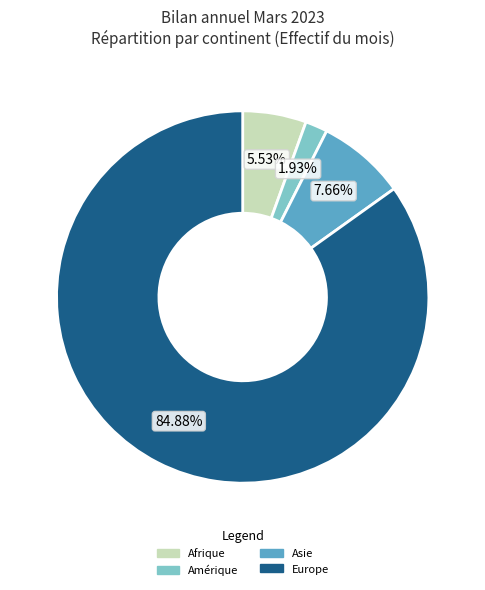

The Afrique slice represents 6% of the pie. True or false?

True